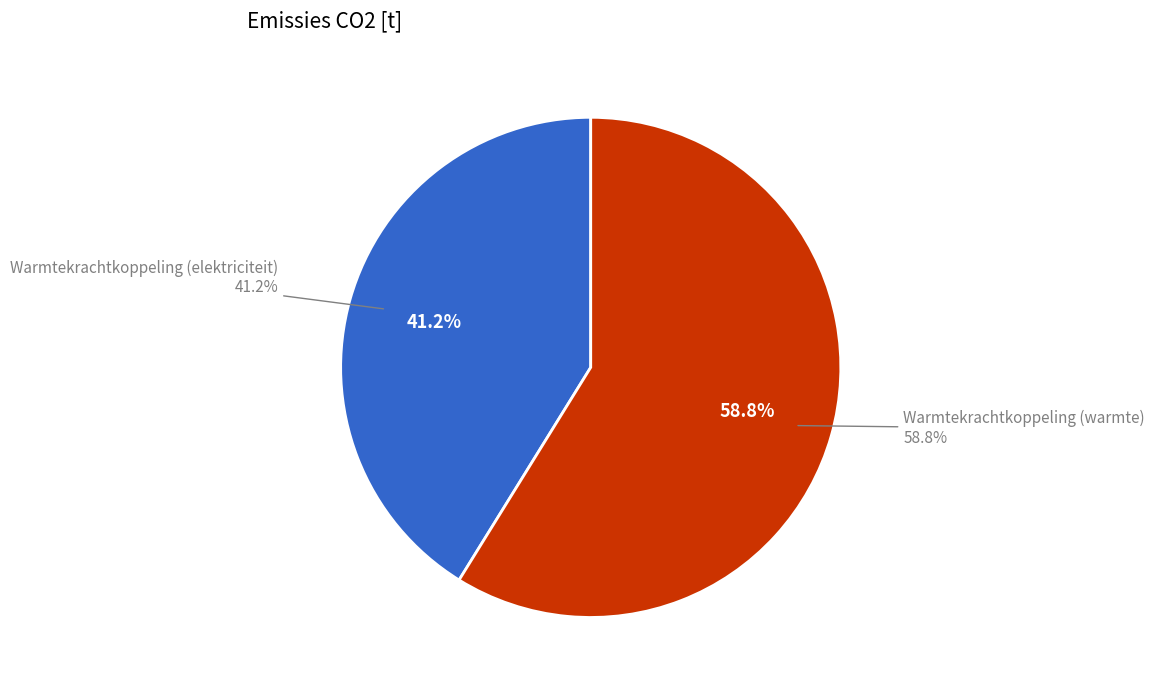

What is the ratio of the value at Warmtekrachtkoppeling (warmte) to the value at Warmtekrachtkoppeling (elektriciteit)?

1.4